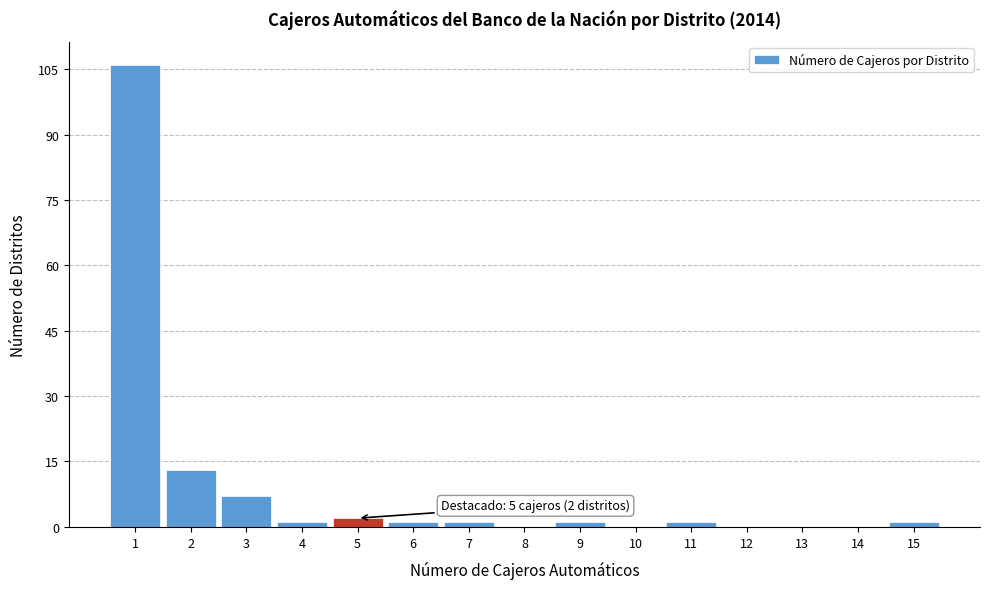

Over which range of the x-axis is the bar tallest?

0.5 to 1.5